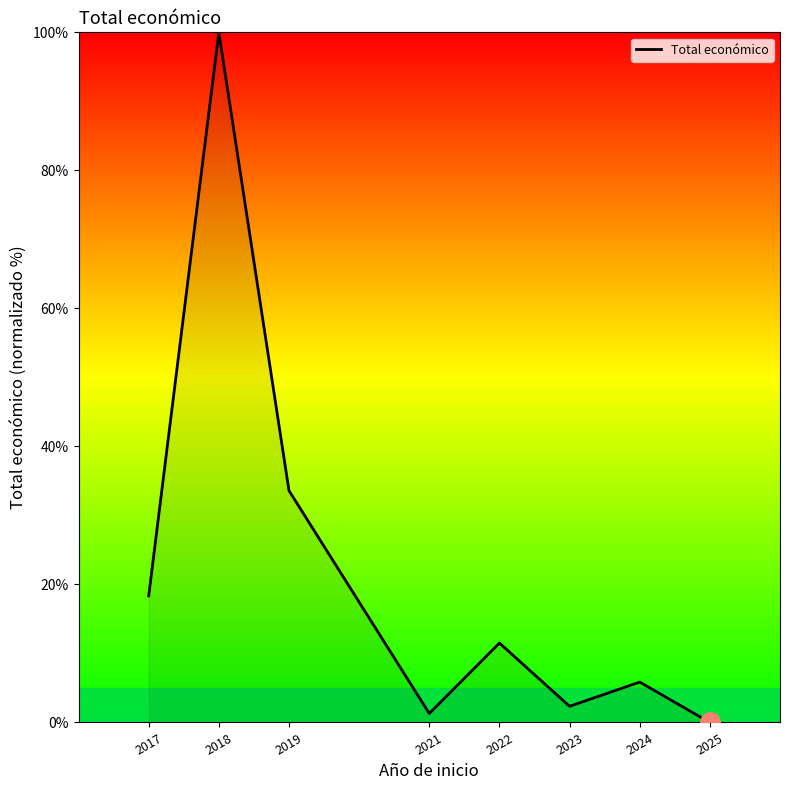

Does the chart have visible grid lines?

No